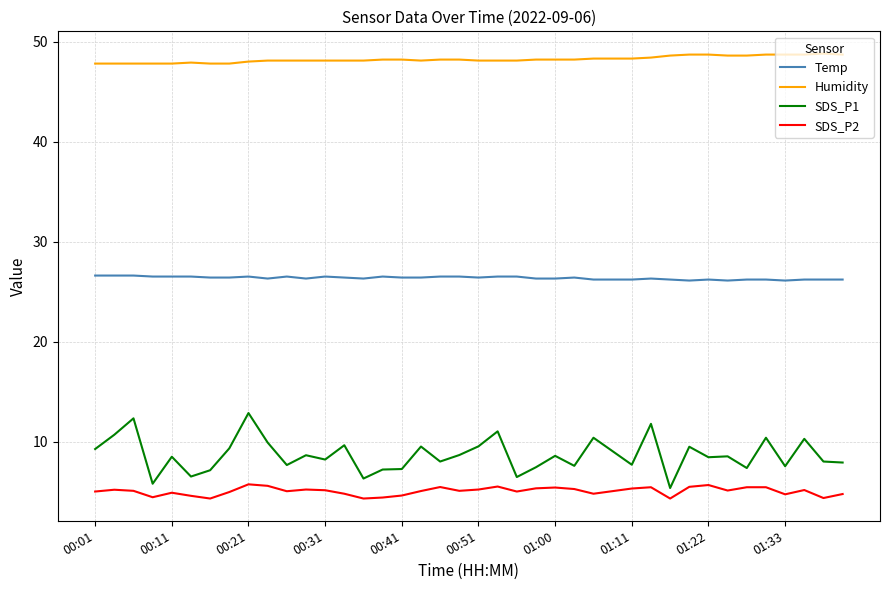

What is the average value of the SDS_P2 series?

5.1